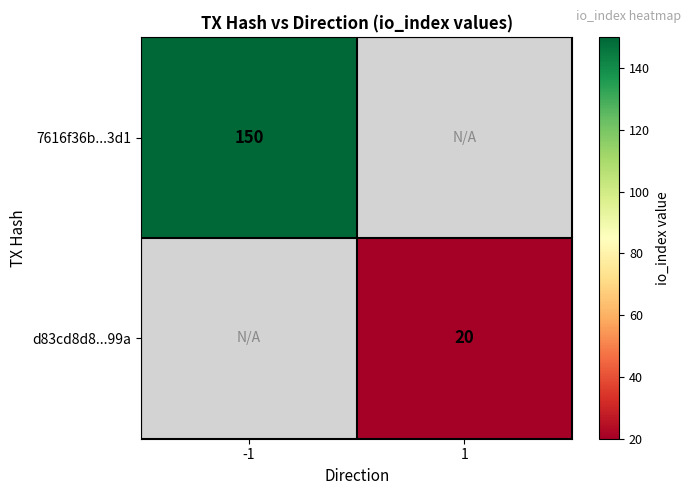

Is it true that 7616f36b...3d1 equals 150 at -1?

True